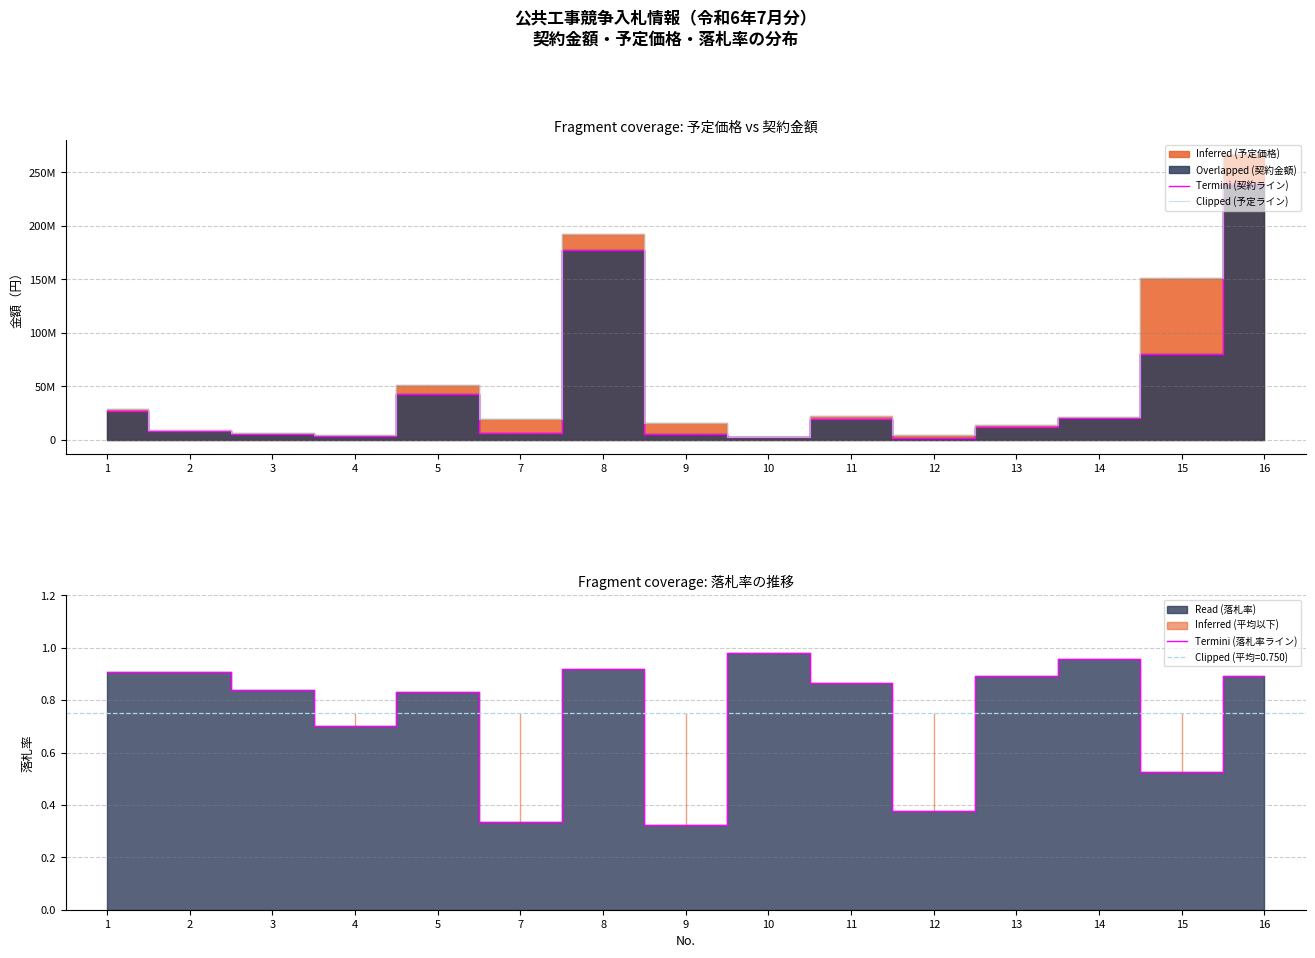

True or false: Termini (契約ライン) and Clipped (予定ライン) cross at least once.

False